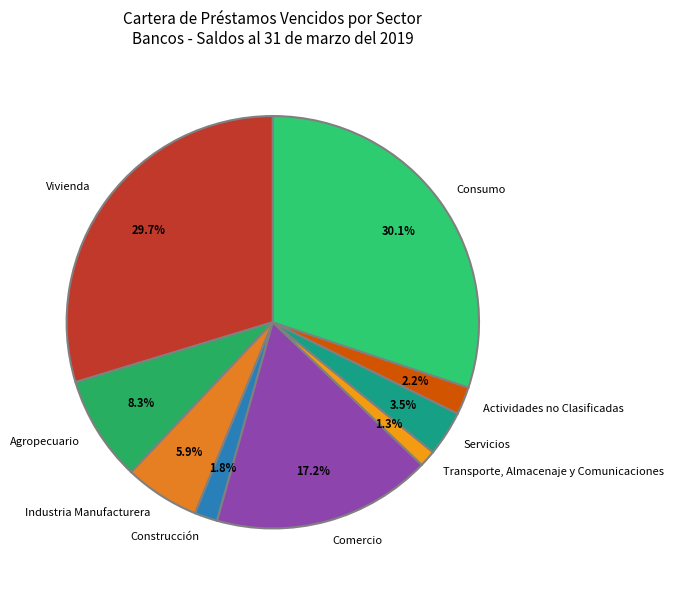

Is it true that Actividades no Clasificadas is 11% of the pie?

False